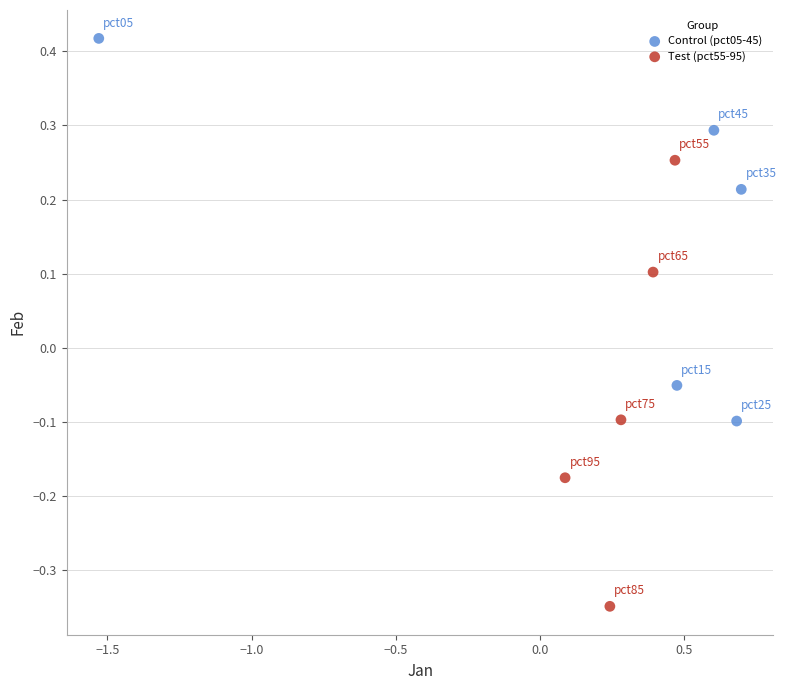

Which series contains the highest Y value?

Control (pct05-45)